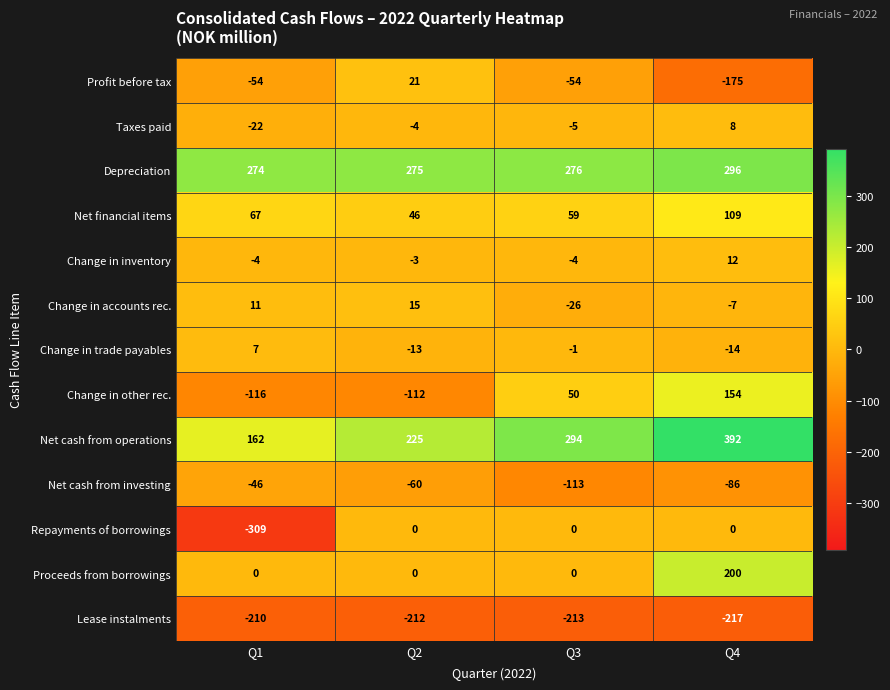

At which category does the chart reach its minimum across all series?

Q1